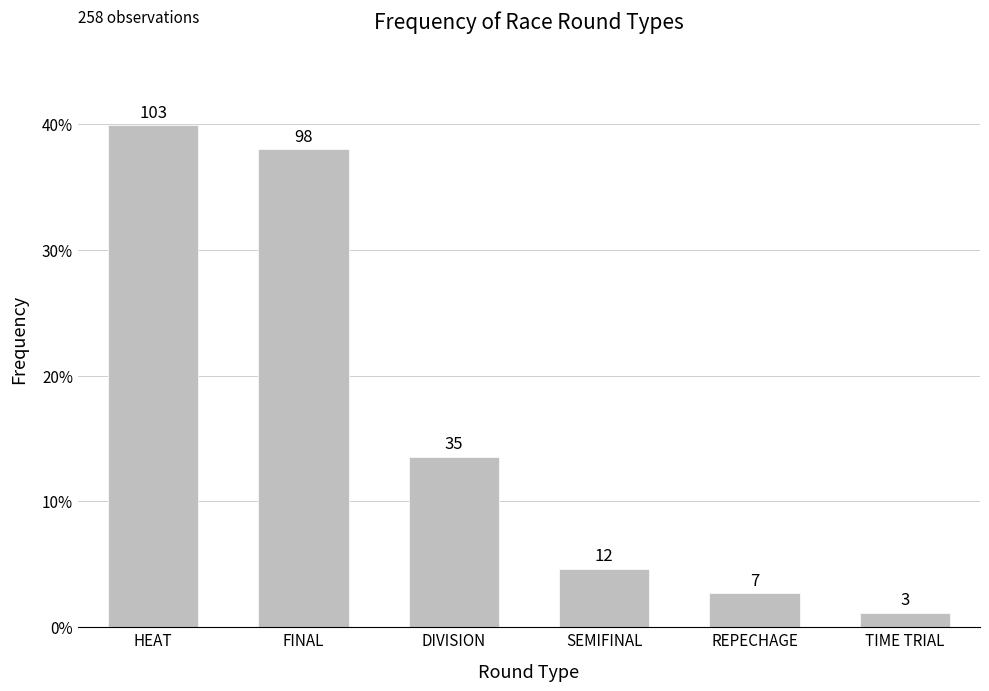

At which category does the chart reach its peak across all series?

HEAT